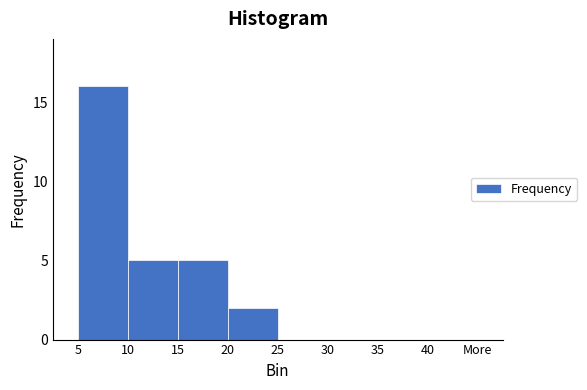

Reading right to left, extract all data points from this chart.

35=0	30=0	25=0	20=2	15=5	10=5	5=16